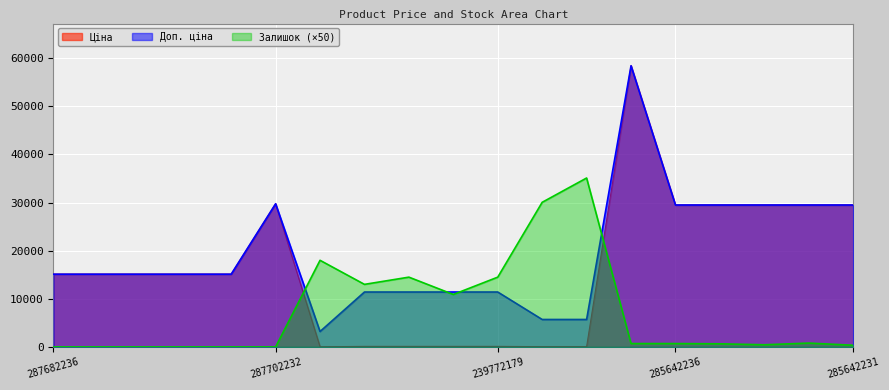

How many interior local peaks does the Залишок series have?

4